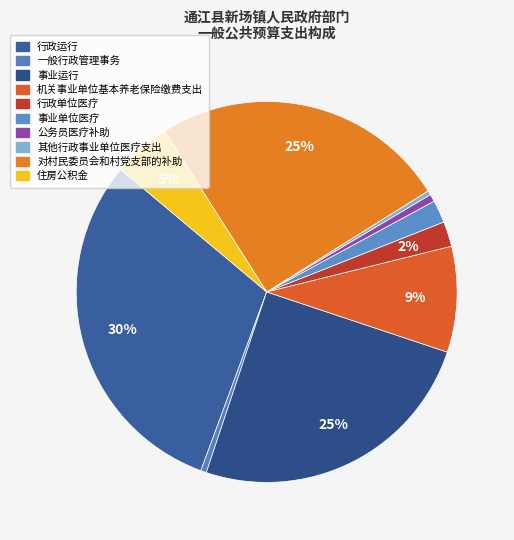

Does 事业运行 account for over 50% of the chart?

No